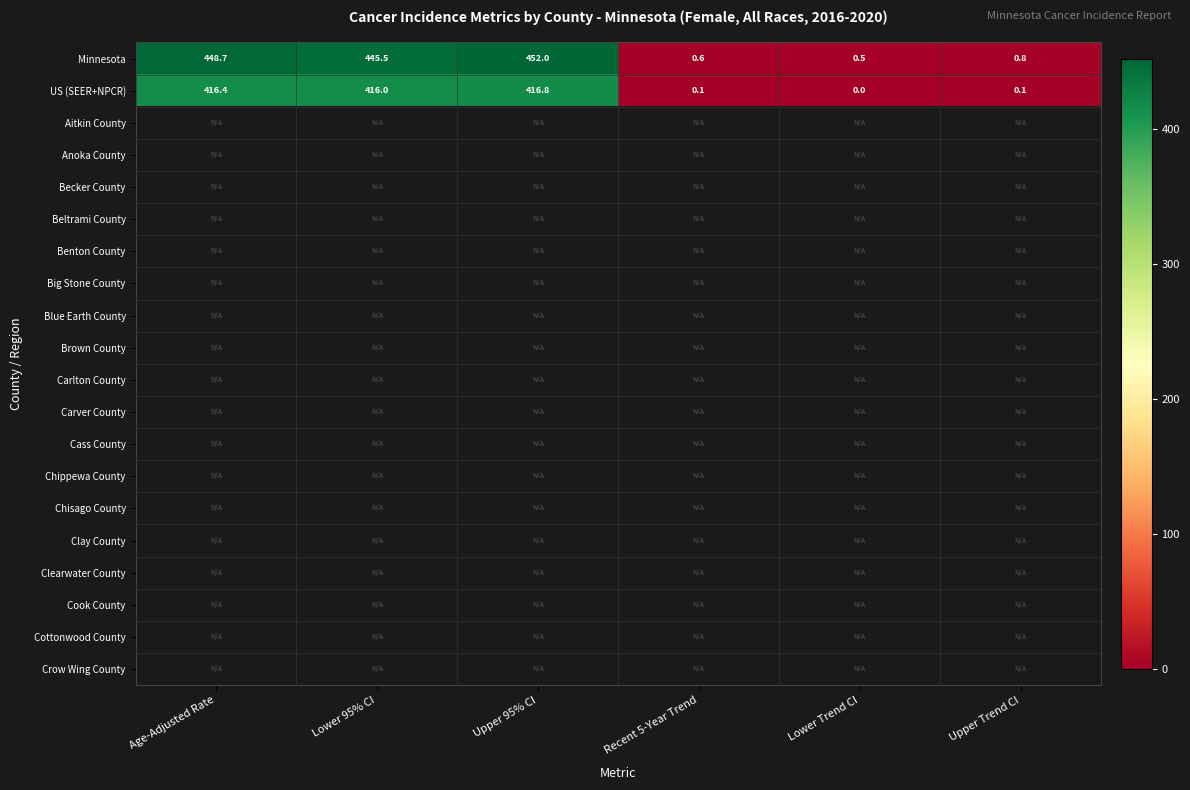

Is it true that Minnesota equals 0.8 at Upper Trend CI?

True